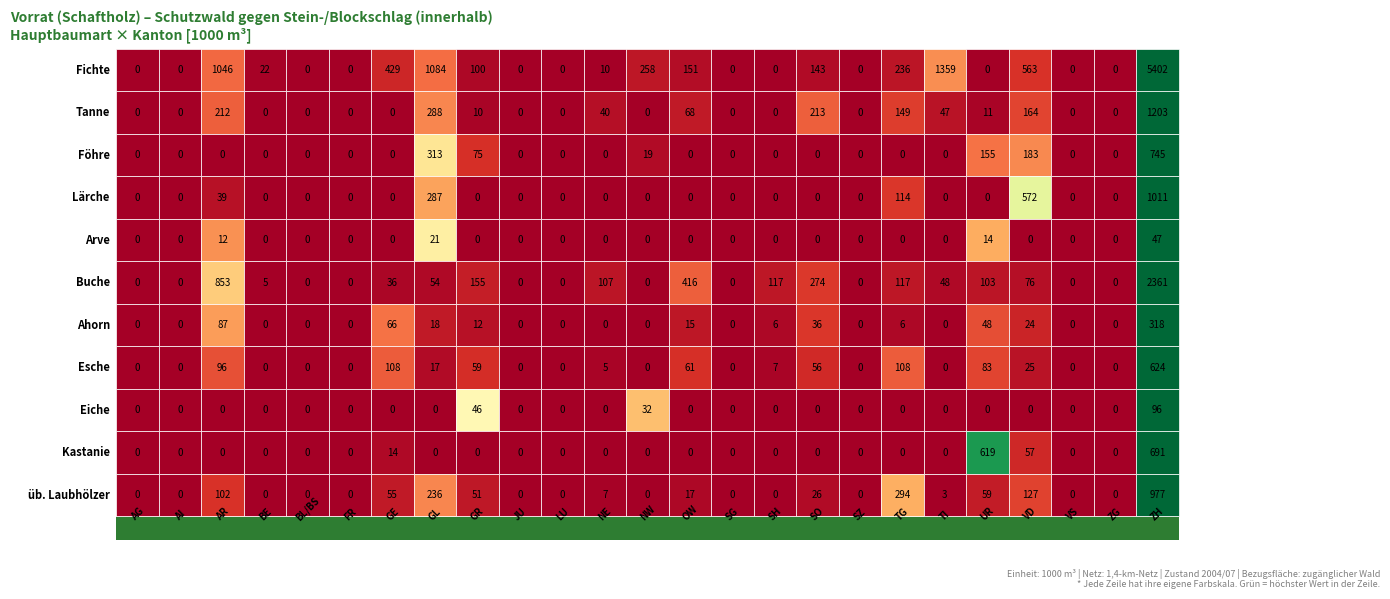

List the series in order of their peak value, lowest first.

Arve, Eiche, Ahorn, Esche, Kastanie, Föhre, üb. Laubhölzer, Lärche, Tanne, Buche, Fichte